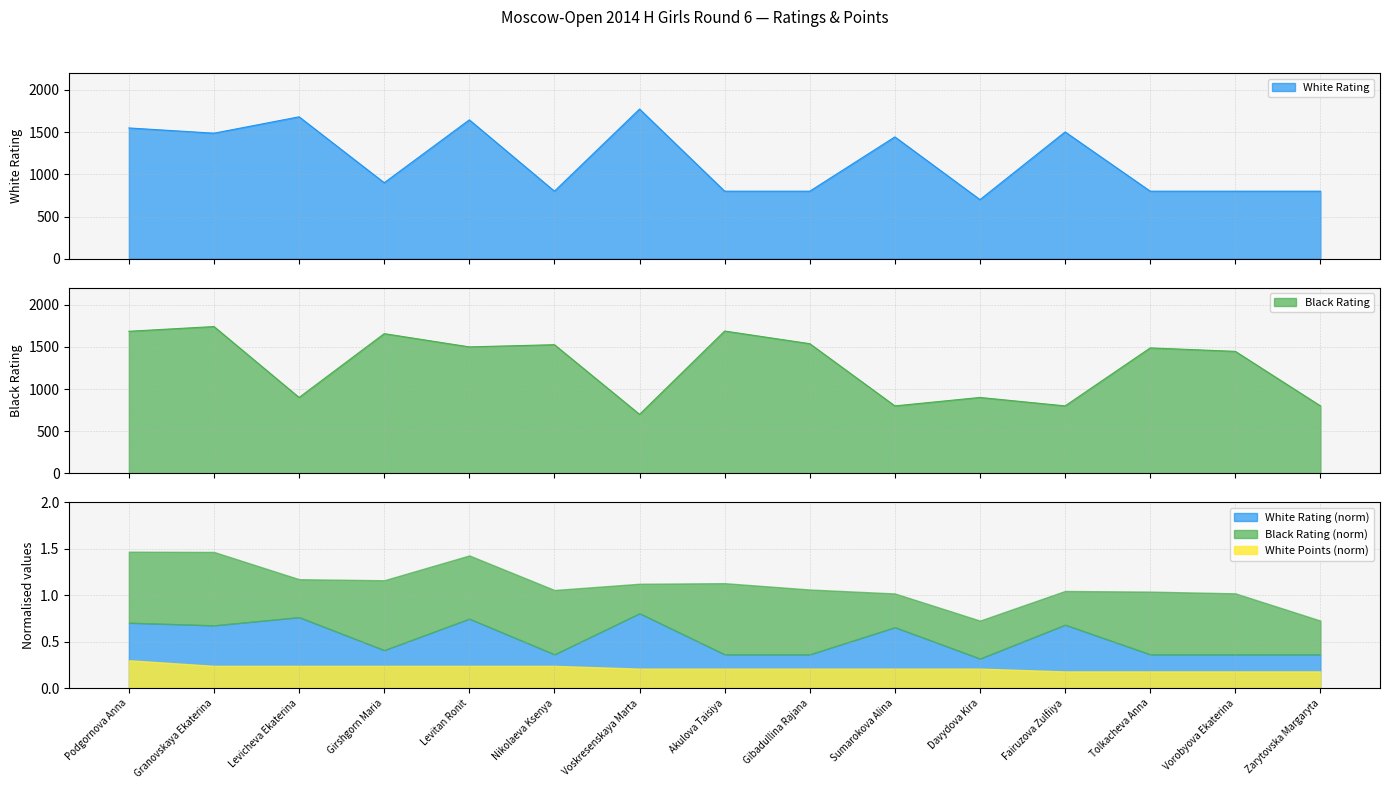

List the series in order of their overall mean, highest first.

Black Rating, White Rating